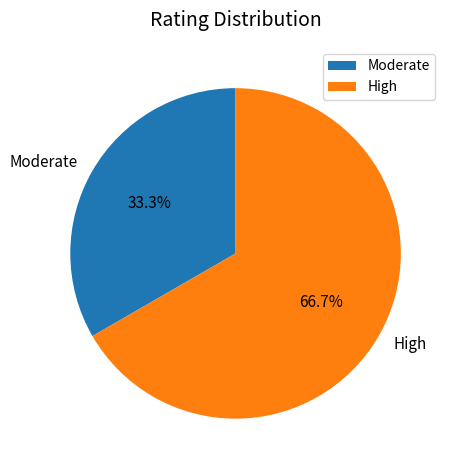

To the nearest percent, what is the difference between the largest and smallest slice percentages?

33%